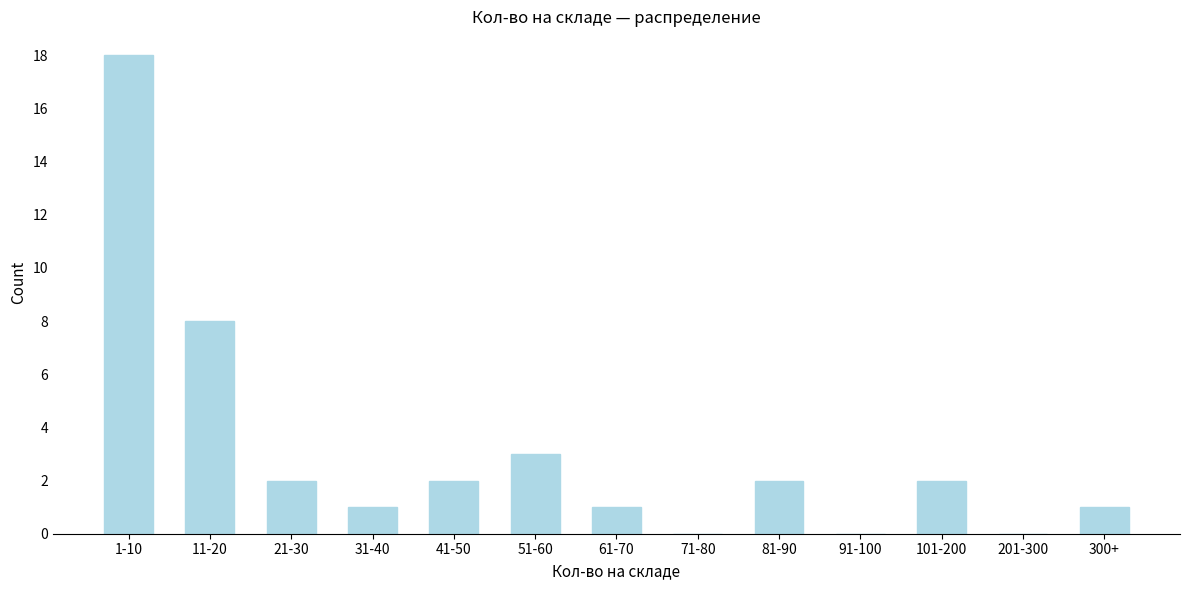

Reading left to right, what are all the values shown in this chart?

1-10=18	11-20=8	21-30=2	31-40=1	41-50=2	51-60=3	61-70=1	71-80=0	81-90=2	91-100=0	101-200=2	201-300=0	300+=1